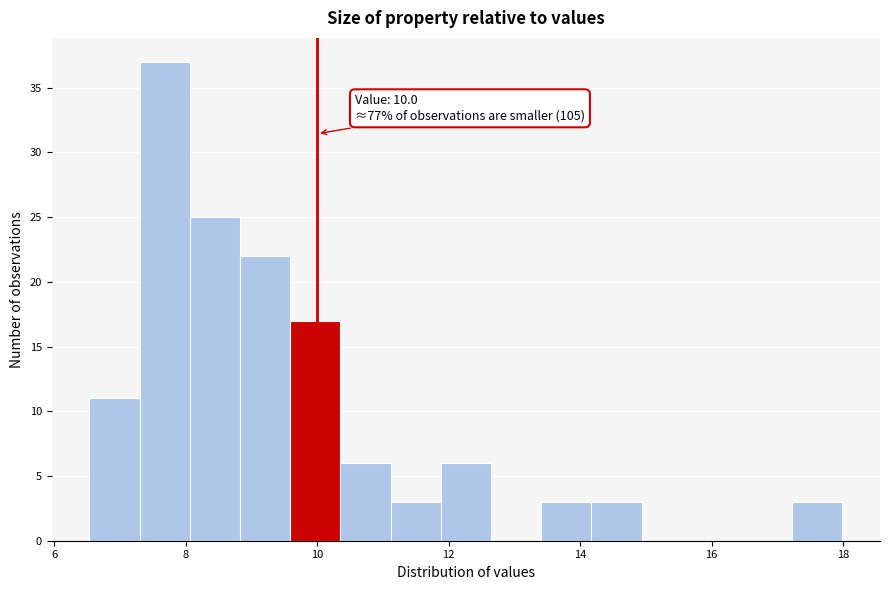

Around what value on the x-axis is the tallest bar? Give the approximate position of its centre, as read against the axis.

7.6